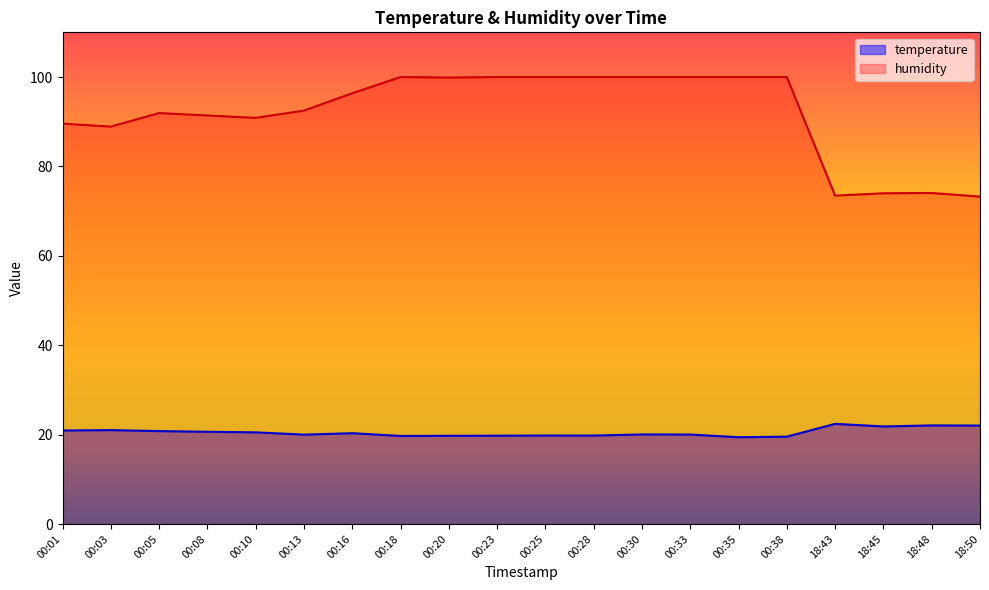

How many data points in temperature are less than 20?

7